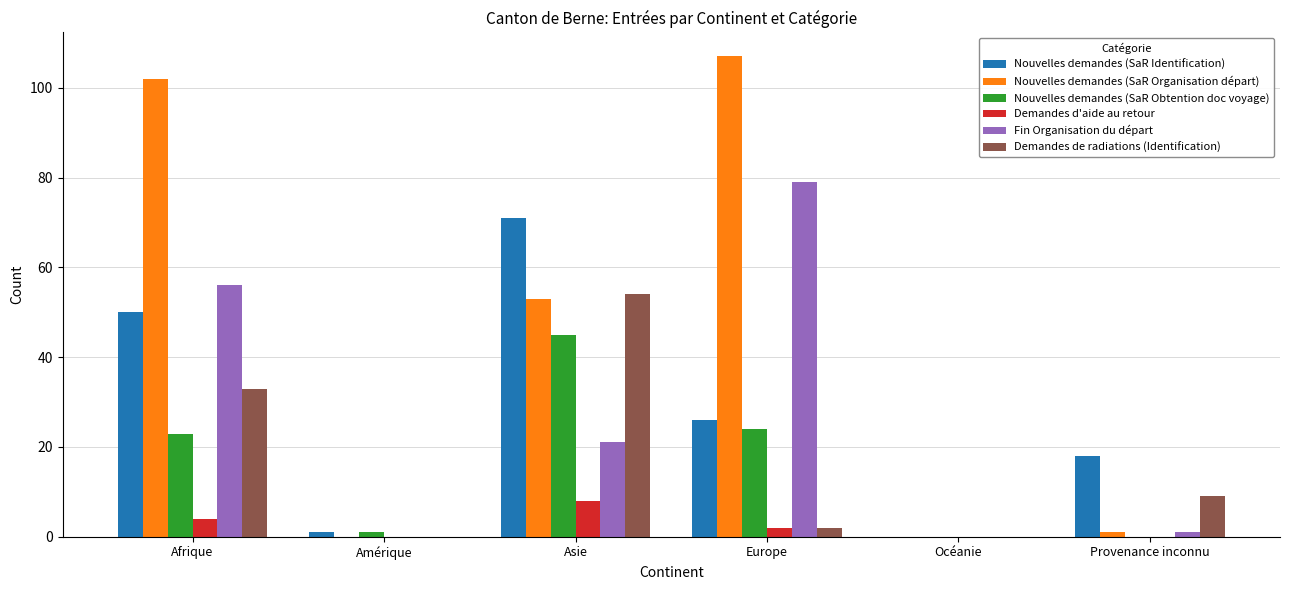

What are all the series names shown in the legend?

Nouvelles demandes (SaR Identification), Nouvelles demandes (SaR Organisation départ), Nouvelles demandes (SaR Obtention doc voyage), Demandes d'aide au retour, Fin Organisation du départ, Demandes de radiations (Identification)